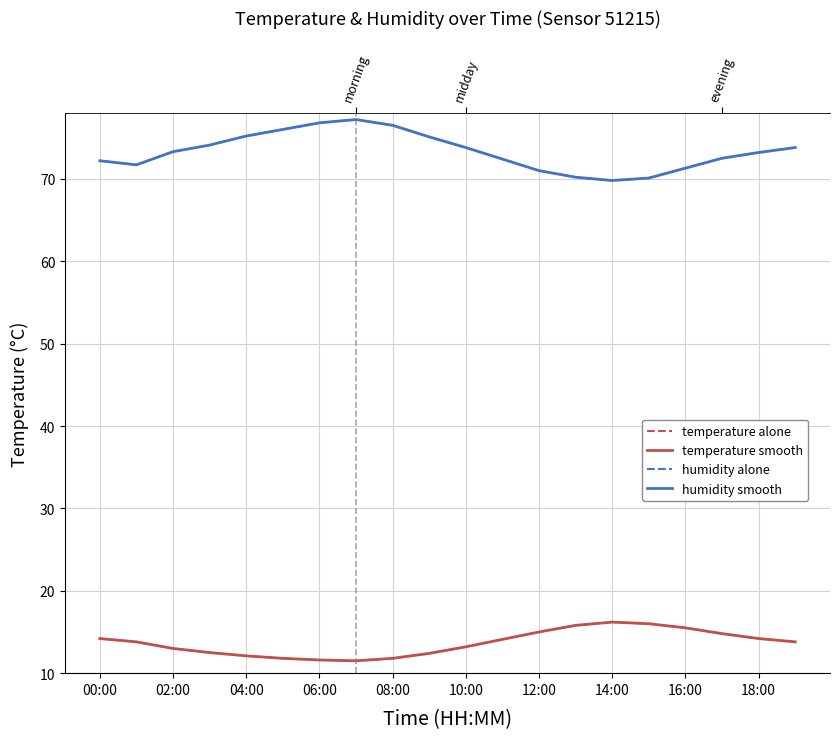

What is the difference between the maximum and second lowest values in the humidity (solid) series?

7.1